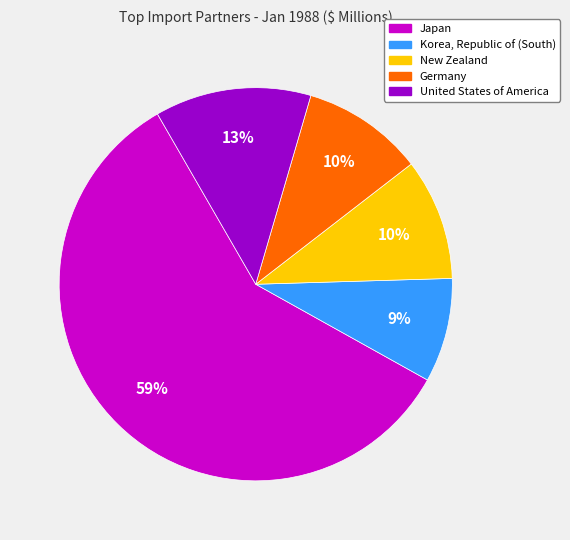

To the nearest percent, what is the average slice percentage?

20%